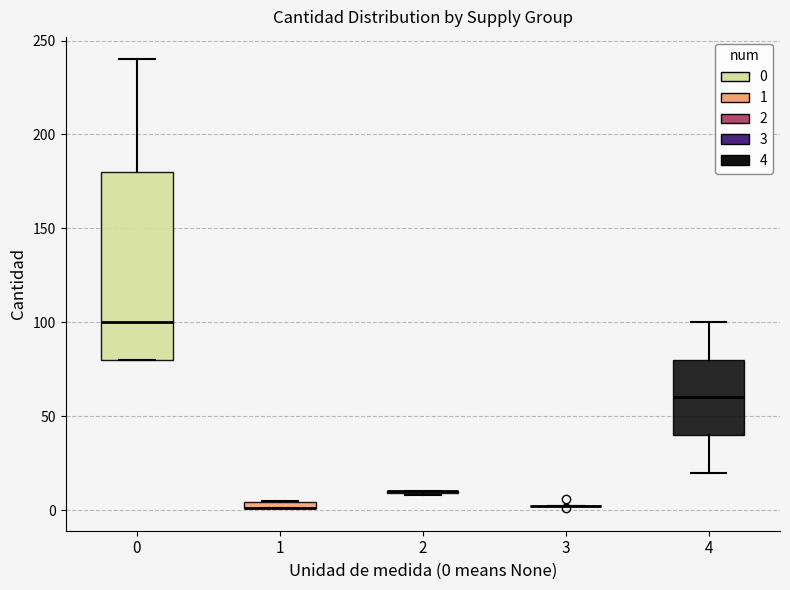

Which box is the tallest, from its lower edge to its upper edge?

0